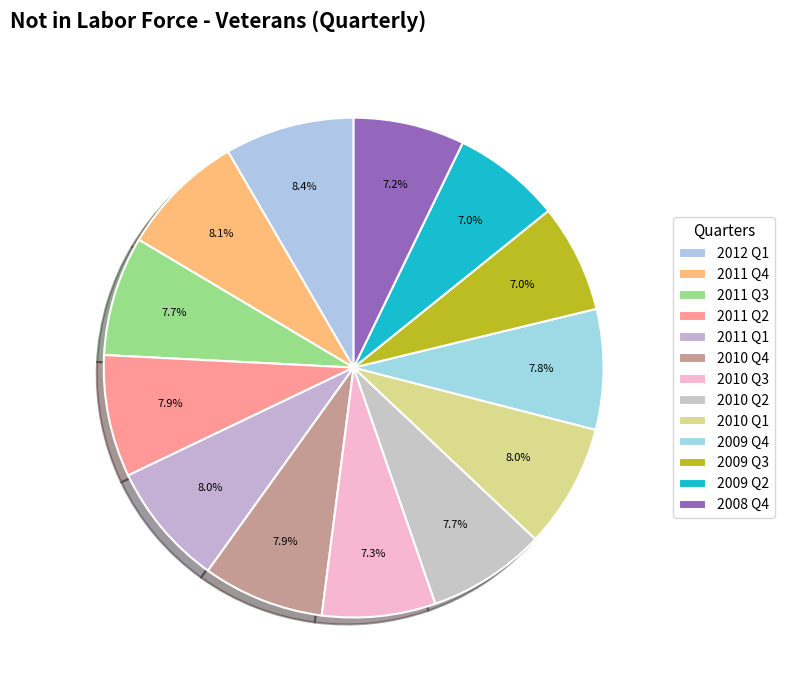

To the nearest percent, what portion does 2008 Q4 represent?

7%